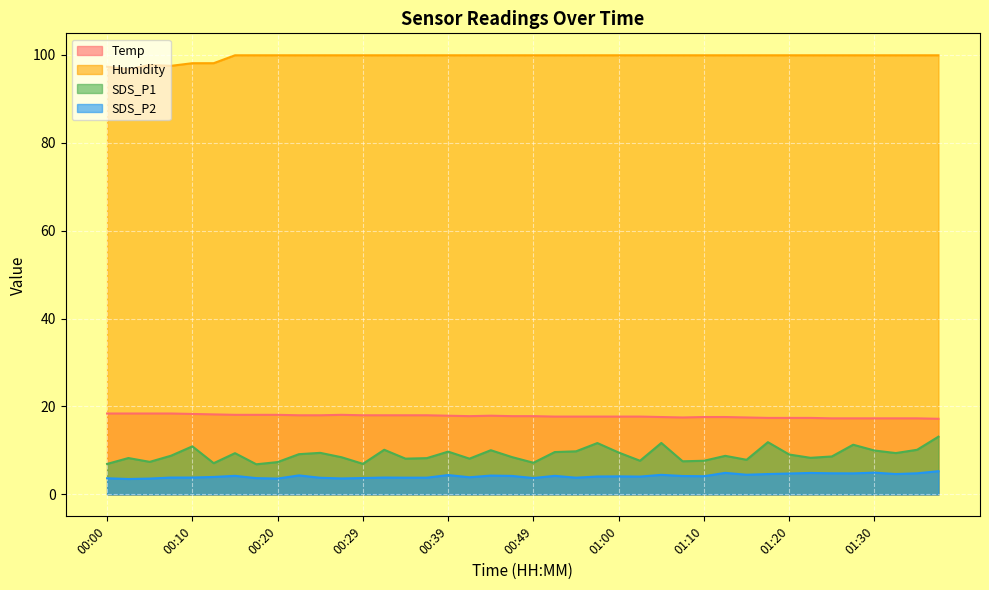

True or false: Humidity and SDS_P2 cross at least once.

False